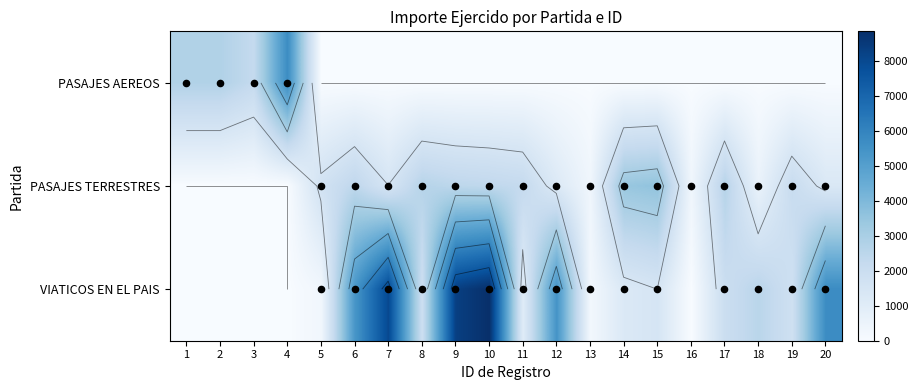

The value of PASAJES TERRESTRES at 7 is 1514.3. True or false?

True